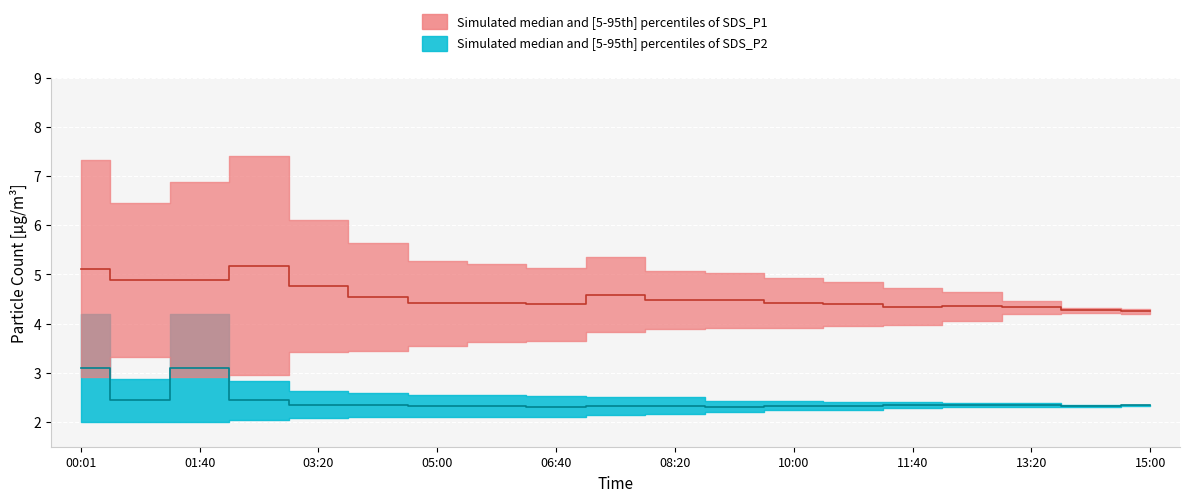

Is the value of SDS_P2_upper at 05:00 greater than the value of SDS_P1_upper at 10:00?

No